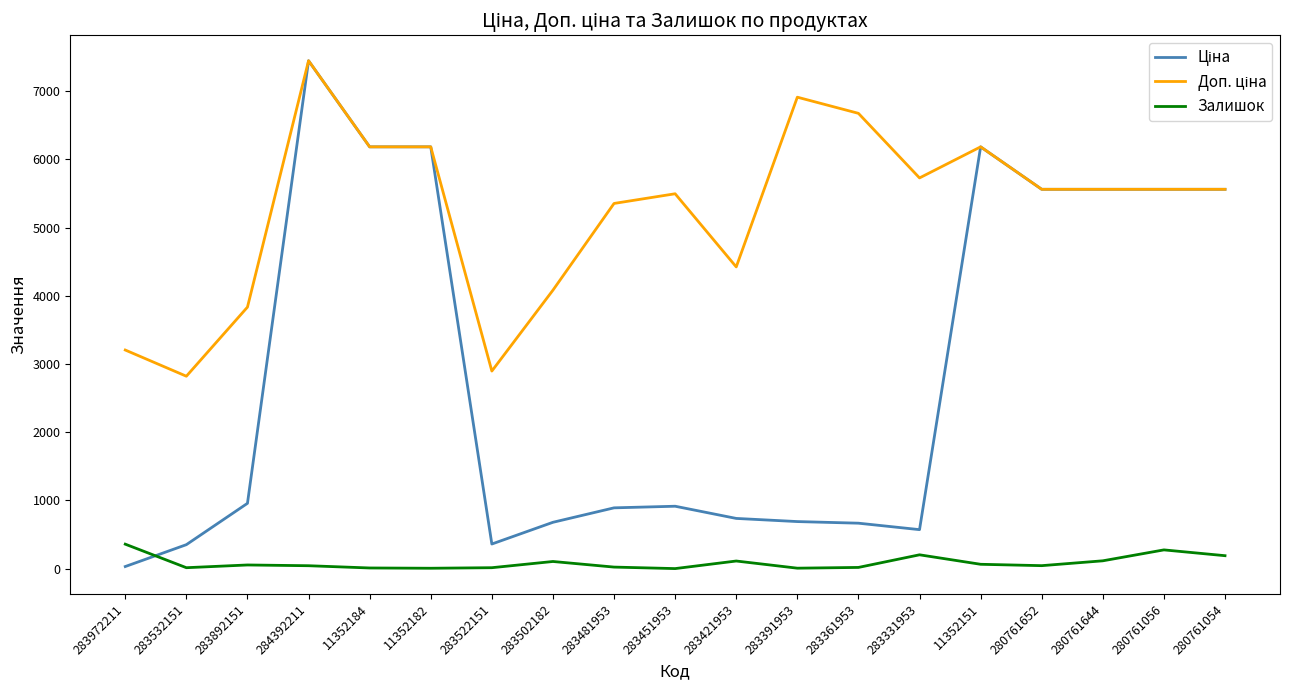

True or false: Залишок has a value of 276.0 at 280761056.

True